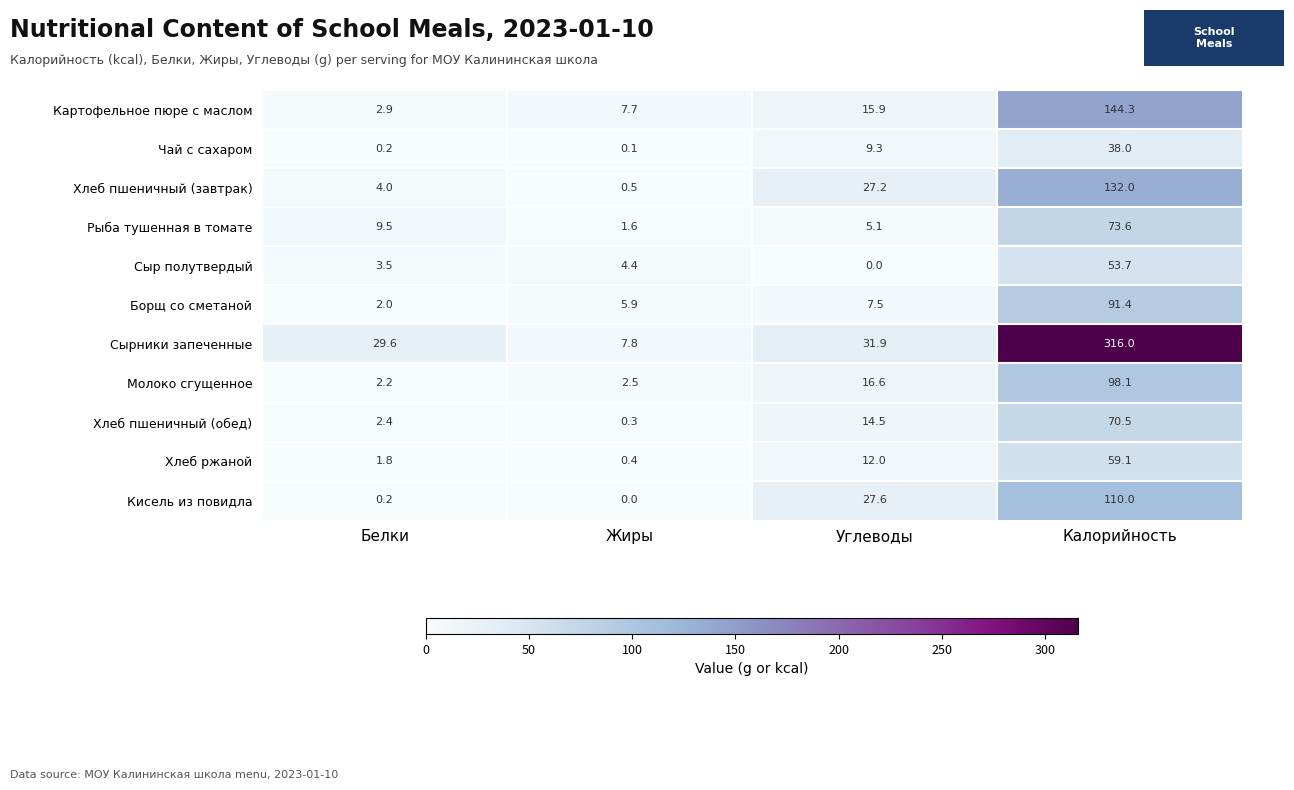

The value of Чай с сахаром at Калорийность is 38.0. True or false?

True